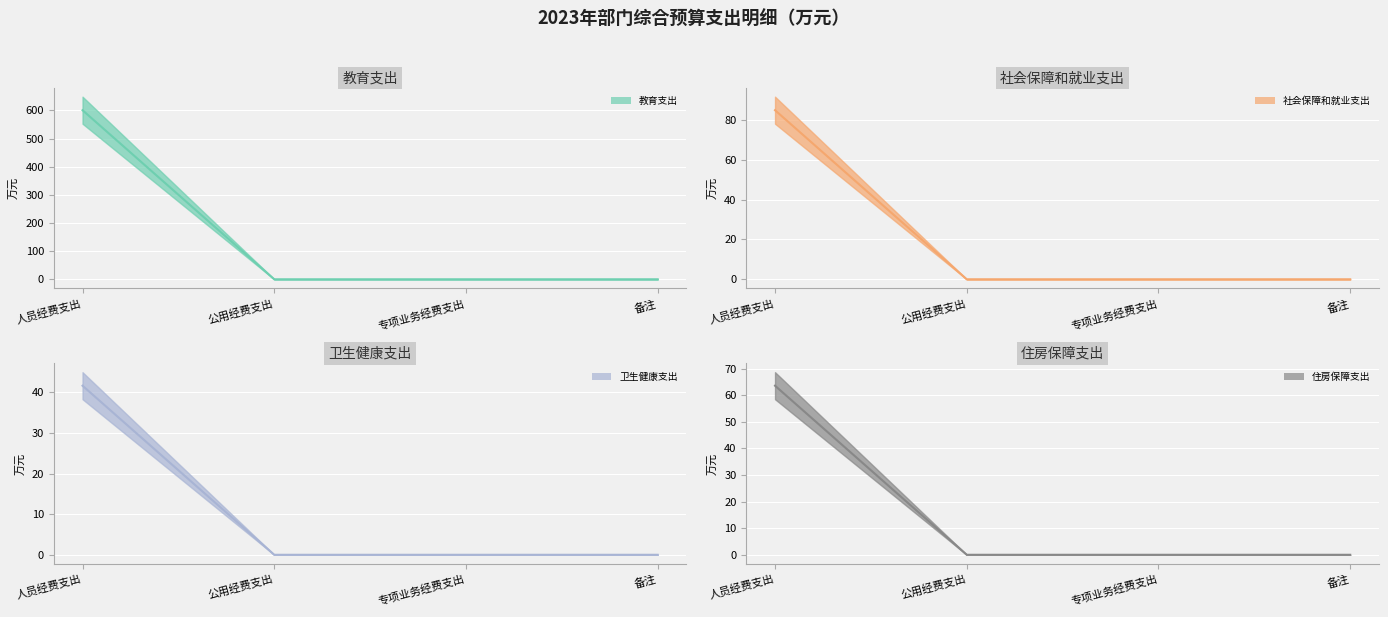

How many distinct data groups are displayed?

4